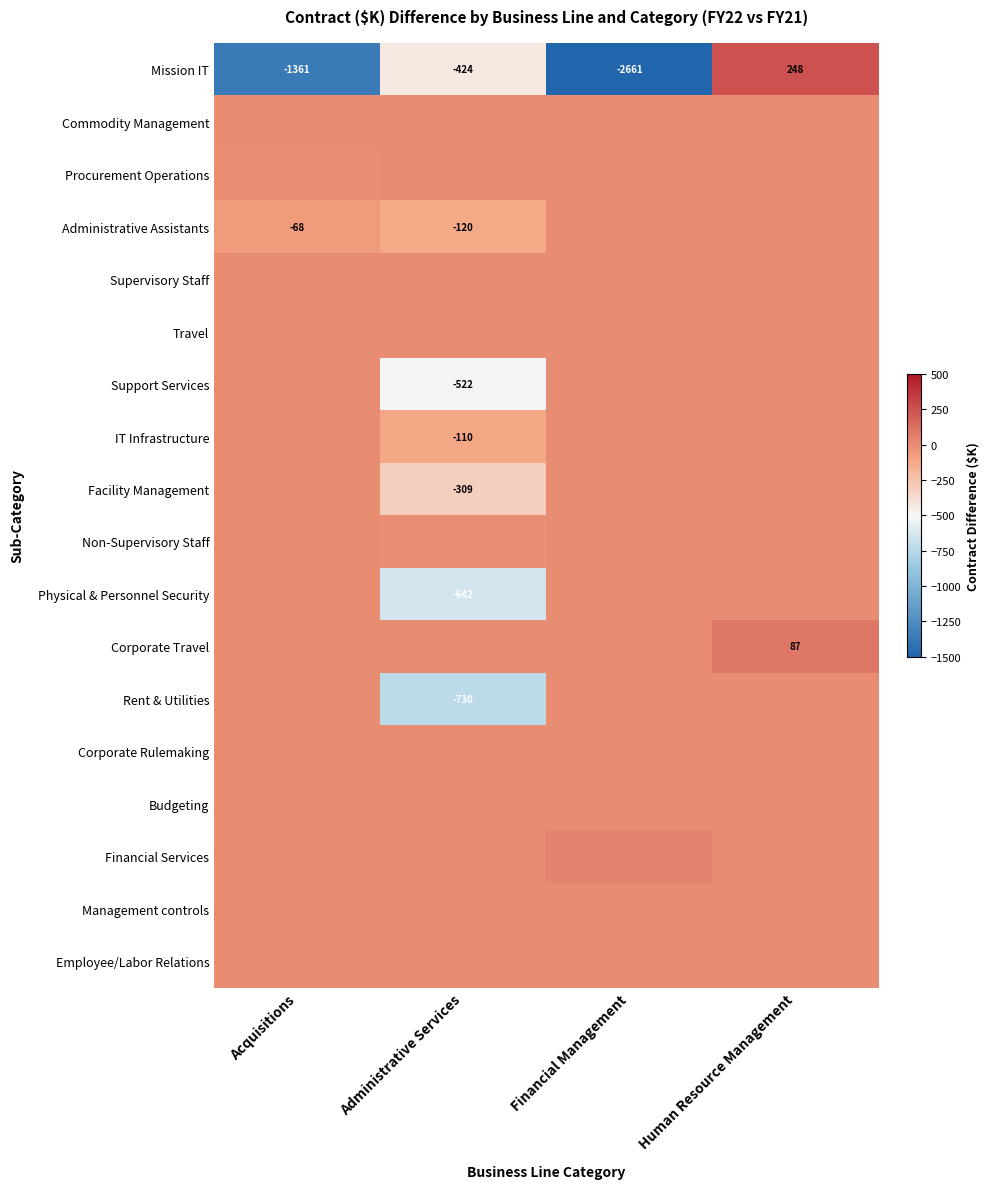

What is the sum of the Mission IT values at Human Resource Management and Administrative Services?

-176